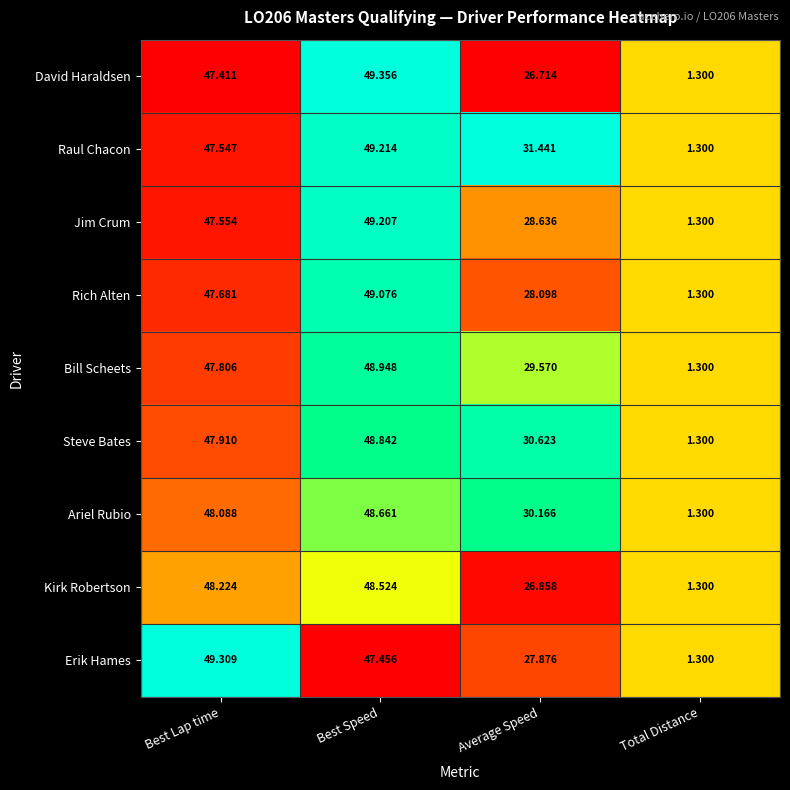

At Best Lap time, list the series in order from smallest to largest.

David Haraldsen, Raul Chacon, Jim Crum, Rich Alten, Bill Scheets, Steve Bates, Ariel Rubio, Kirk Robertson, Erik Hames